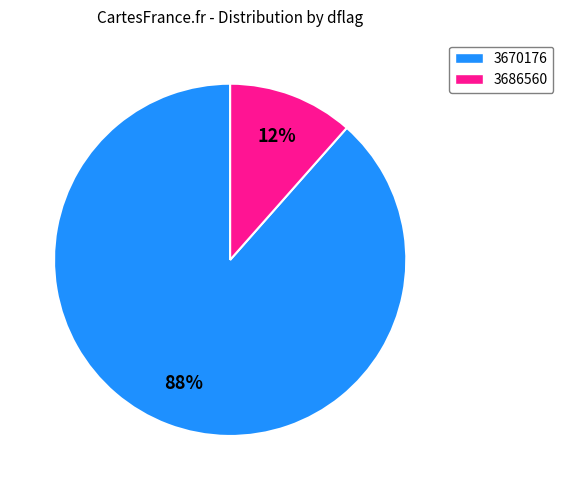

What percentage is the 3686560 slice, to the nearest percent?

12%